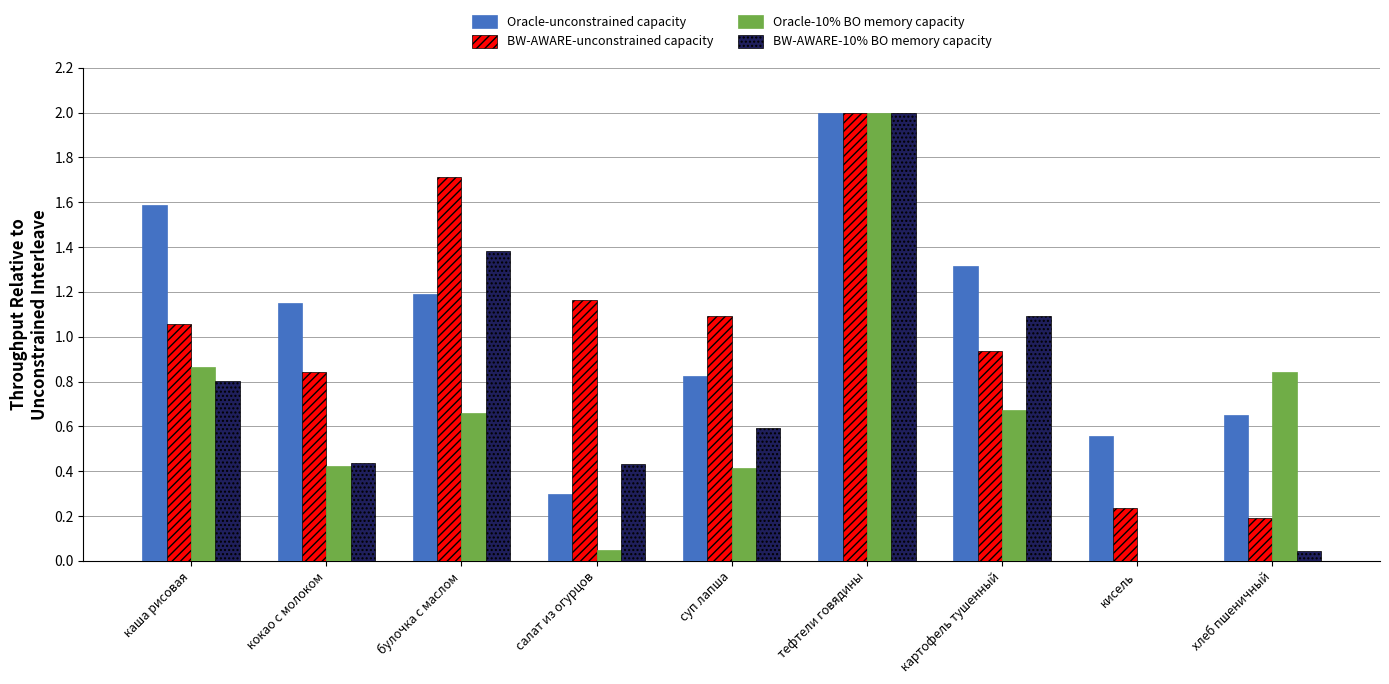

What is the approximate value of Oracle-unconstrained capacity at картофель тушенный?

1.3